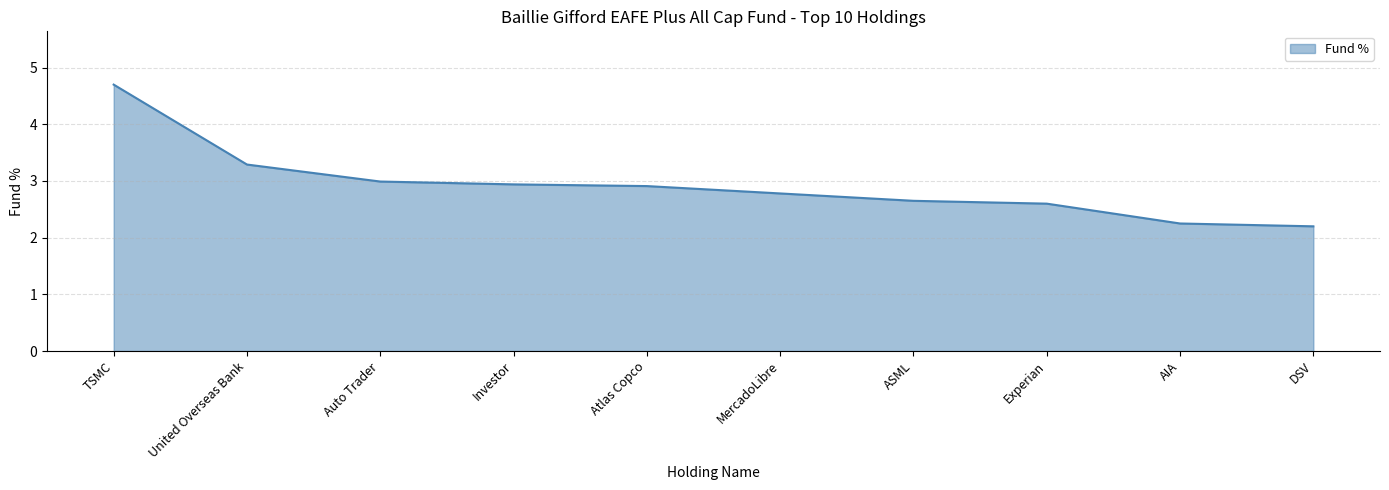

What is the greatest value displayed?

4.7